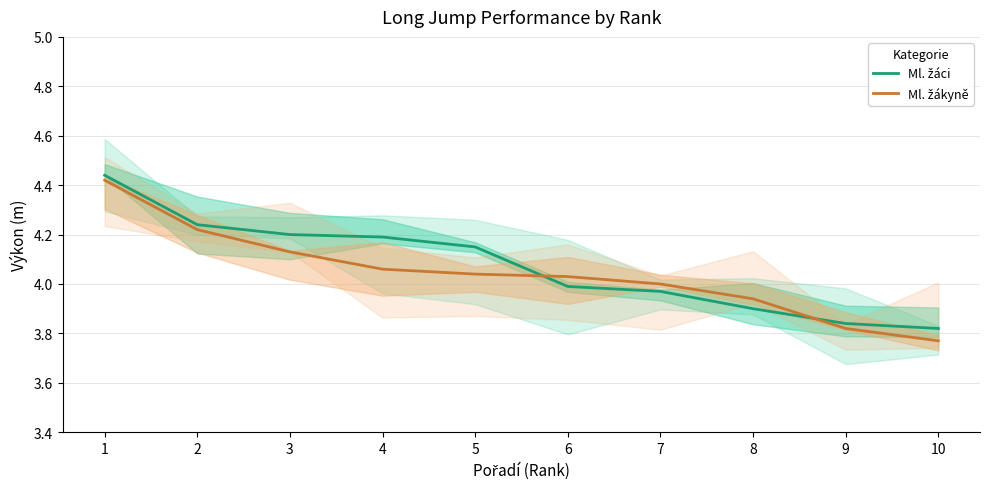

What is the highest value of the Ml. žáci series?

4.4